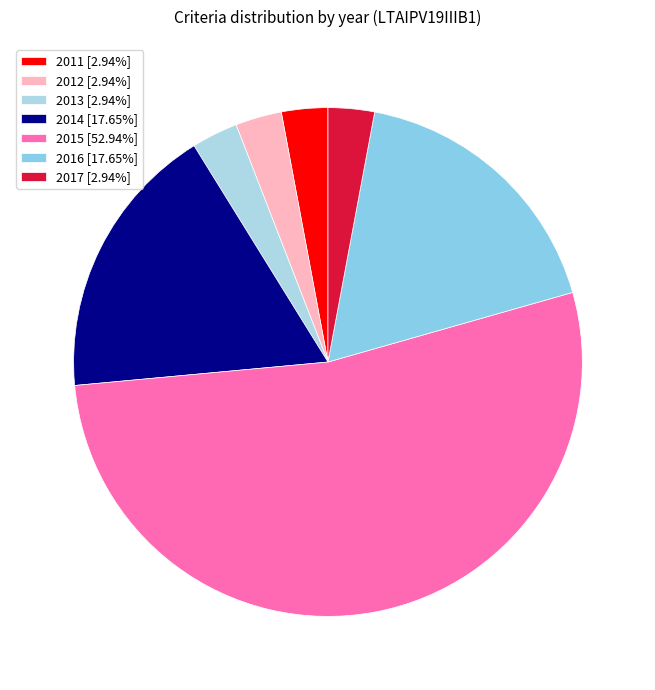

How many segments does this pie chart have?

7